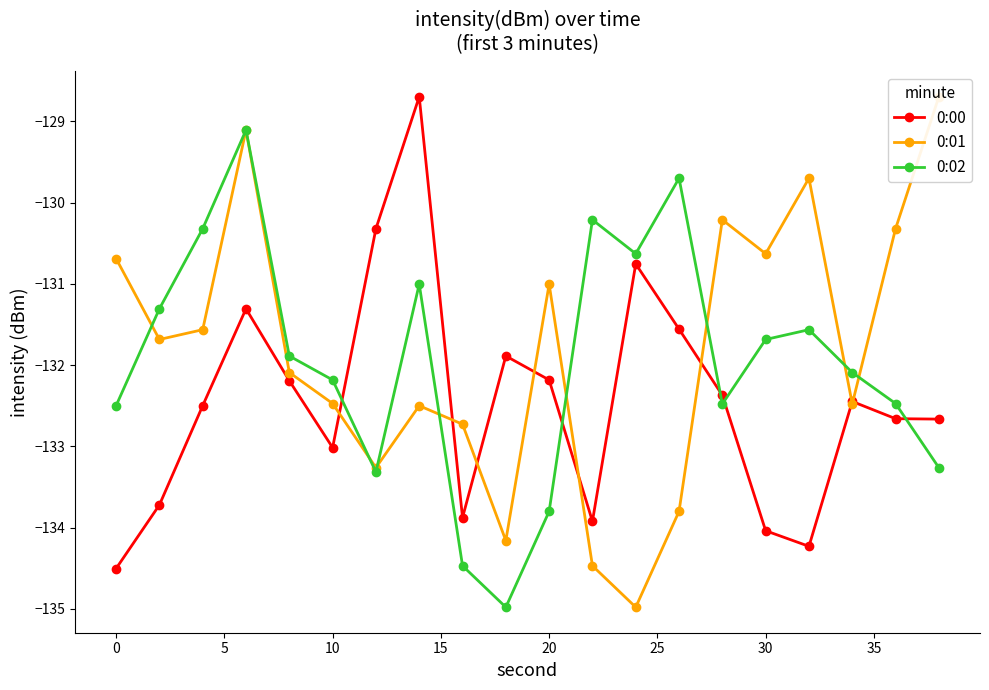

At which category does 0:00 reach its first local valley?

10